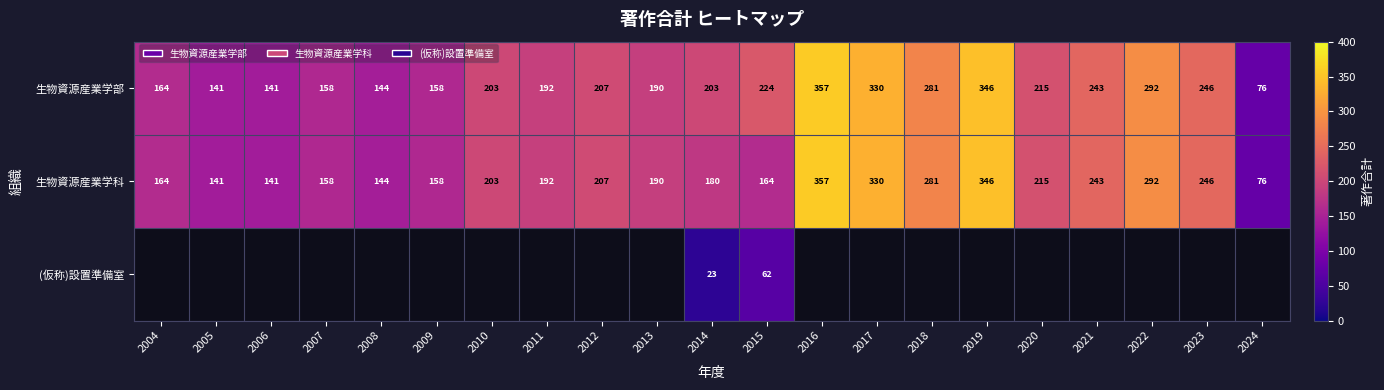

What is the smallest value displayed?

23.0